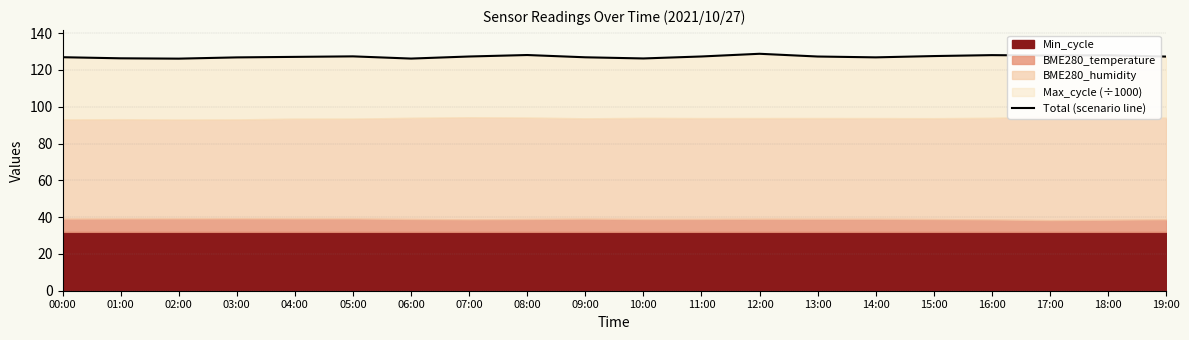

Where is the first local minimum?

02:00